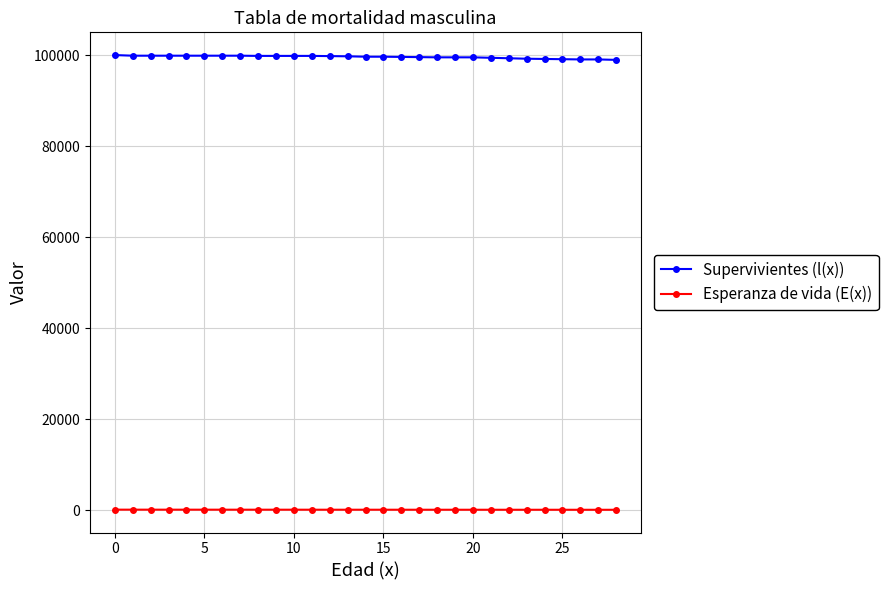

What is the minimum value for Supervivientes (l(x))?

98942.4